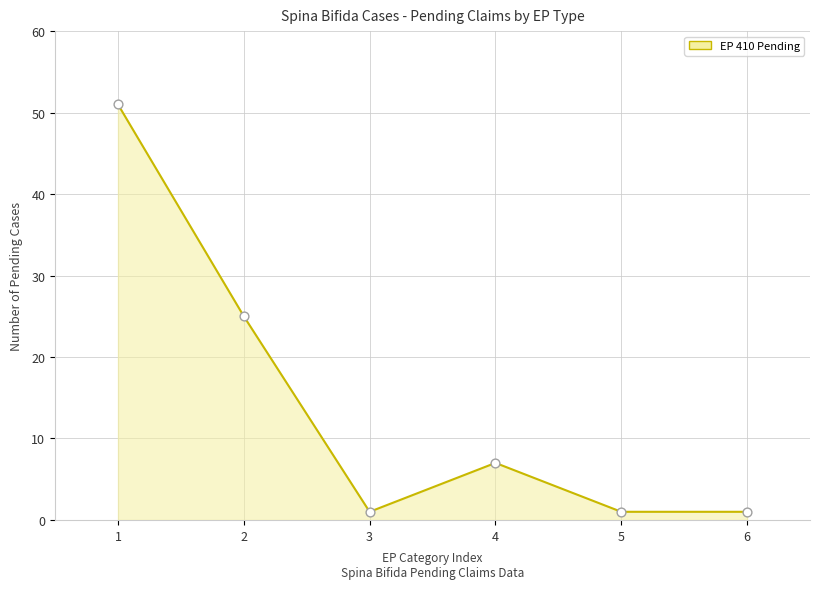

What is the change in value from 2 to 4?

-18